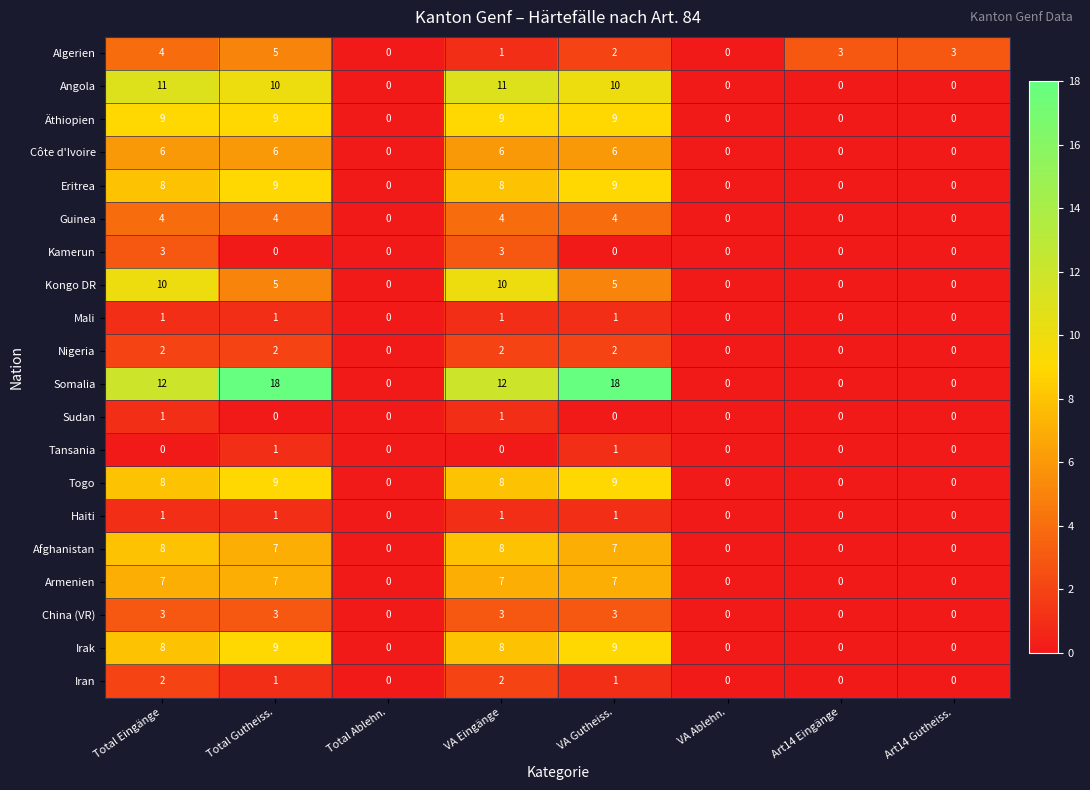

What is the greatest value displayed?

18